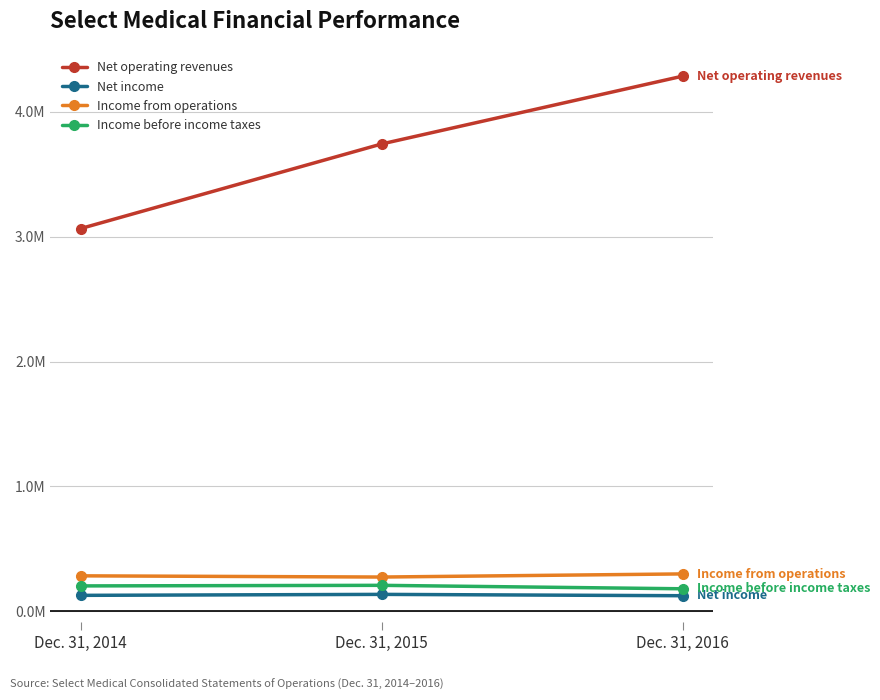

Is the value of Income from operations at Dec. 31, 2014 greater than the value of Net income at Dec. 31, 2016?

Yes